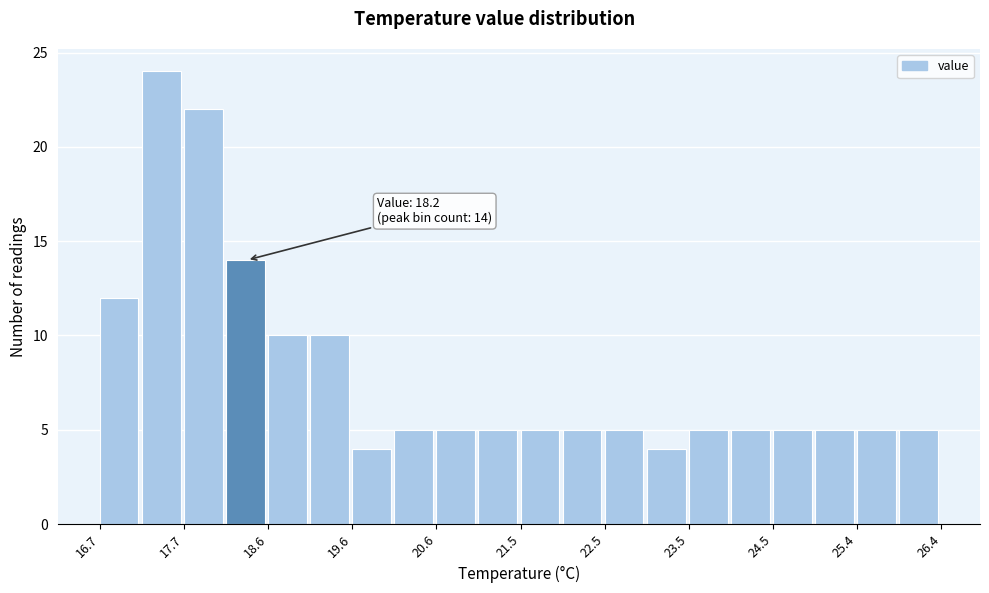

Which range on the x-axis has the tallest bar?

17.2 to 17.7